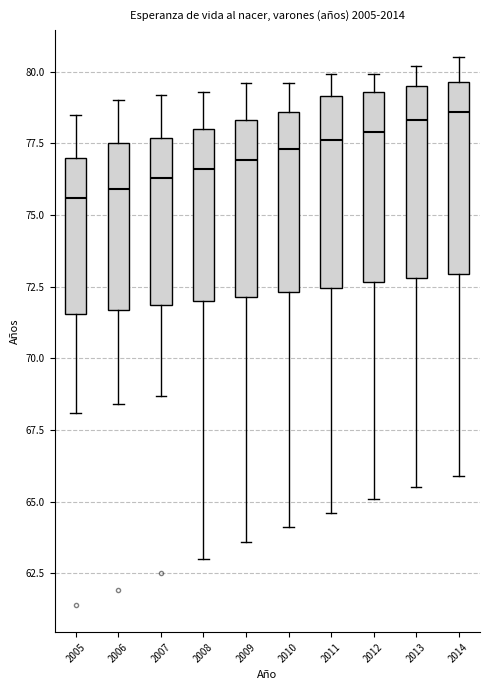

Reading left to right, transcribe this box plot: for each box, give where its median line is, the range the box spans, and where its two whiskers end, as read against the y-axis. The values are not printed on the chart, so give them approximately, as read against the axis.

2005: median 75.5, box 71.5 to 77.0, whiskers 68.0 to 78.5
2006: median 76.0, box 71.5 to 77.5, whiskers 68.5 to 79.0
2007: median 76.5, box 72.0 to 77.5, whiskers 68.5 to 79.0
2008: median 76.5, box 72.0 to 78.0, whiskers 63.0 to 79.5
2009: median 77.0, box 72.0 to 78.5, whiskers 63.5 to 79.5
2010: median 77.5, box 72.5 to 78.5, whiskers 64.0 to 79.5
2011: median 77.5, box 72.5 to 79.0, whiskers 64.5 to 80.0
2012: median 78.0, box 72.5 to 79.5, whiskers 65.0 to 80.0
2013: median 78.5, box 73.0 to 79.5, whiskers 65.5 to 80.0
2014: median 78.5, box 73.0 to 79.5, whiskers 66.0 to 80.5